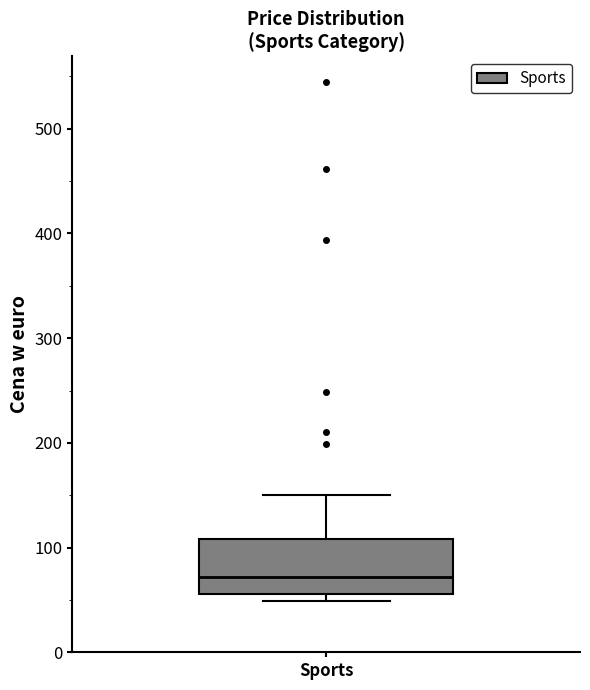

Transcribe this box plot: give where the median line is, the range the box spans, and where the two whiskers end, as read against the y-axis. The values are not printed on the chart, so give them approximately, as read against the axis.

median 70, box 60 to 110, whiskers 50 to 150